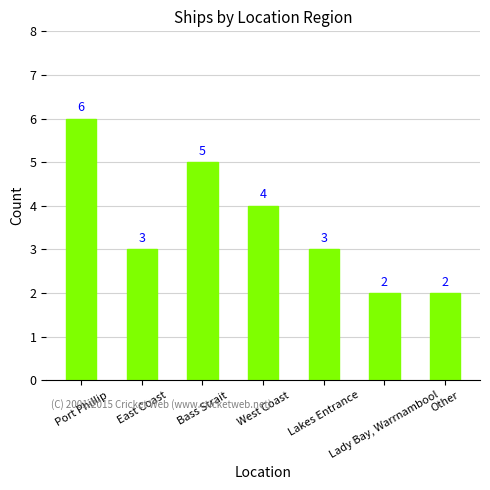

Is it true that the value at West Coast is 4?

True